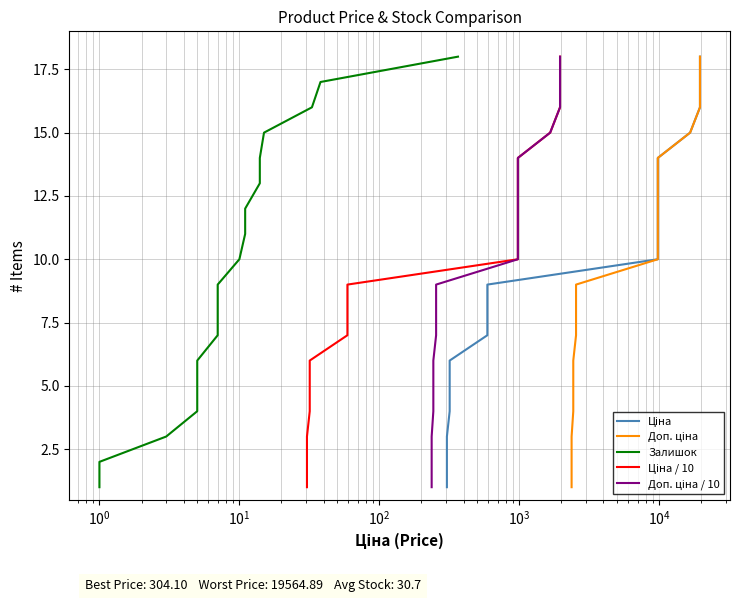

True or false: Доп. ціна / 10 and Ціна / 10 cross at least once.

False